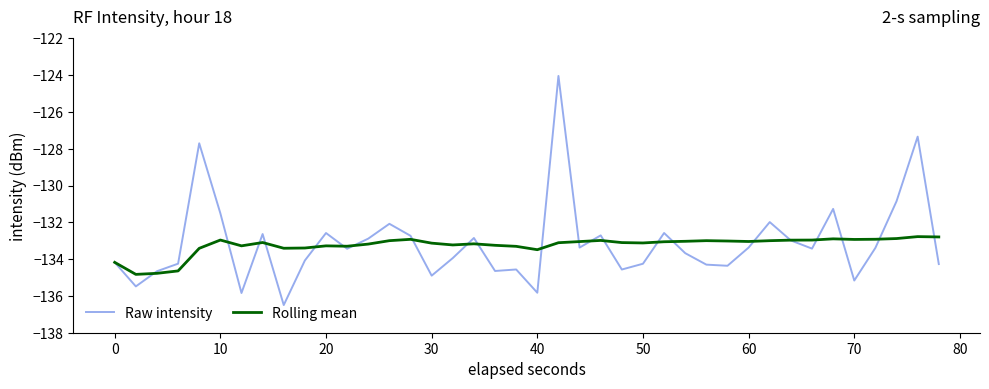

Rank the series by their maximum value, from lowest to highest.

Rolling mean, Raw intensity